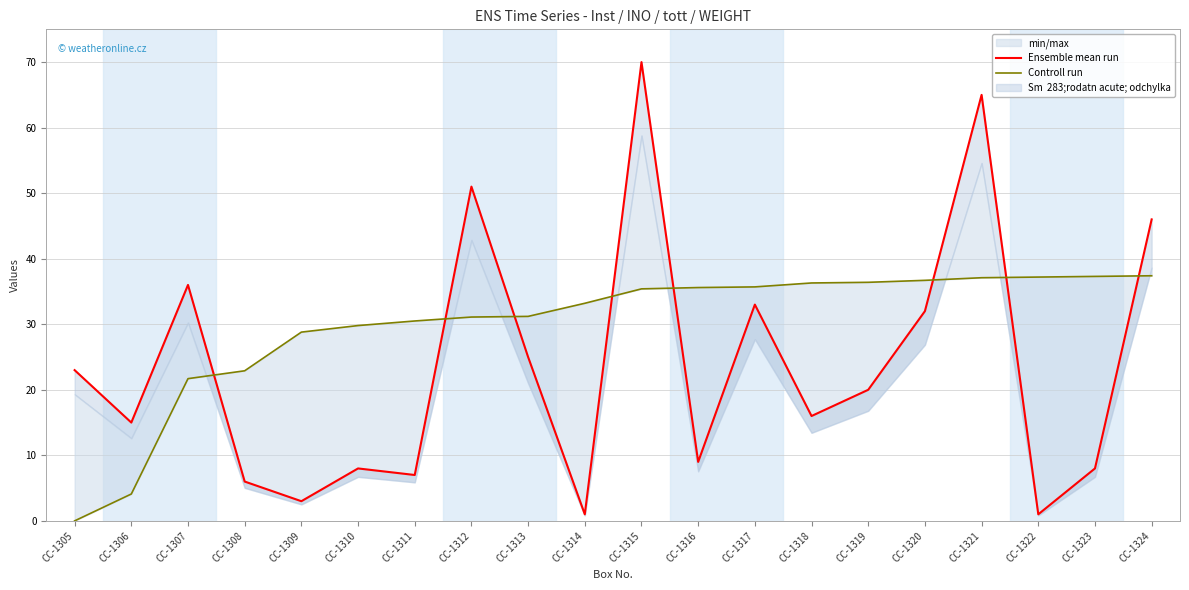

At which label does Ensemble mean run first exceed 20?

CC-1305